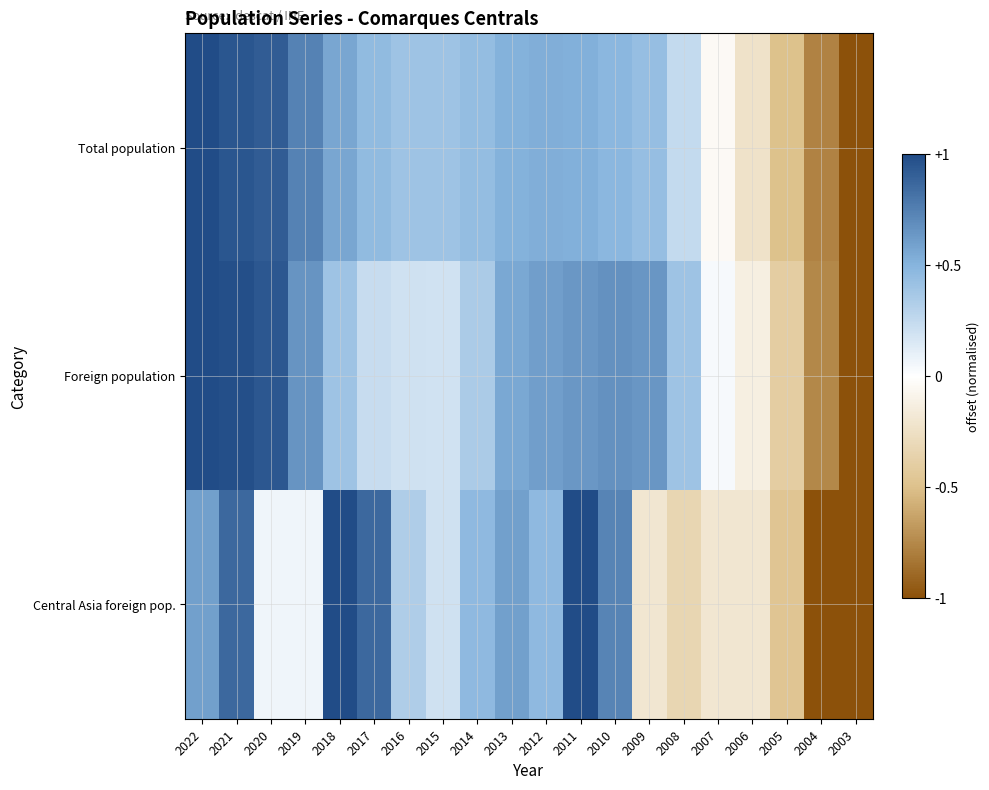

Reading left to right, transcribe all the data shown in this chart.

Total population: 2022=1.0	2021=1.0	2020=0.9	2019=0.7	2018=0.6	2017=0.5	2016=0.4	2015=0.4	2014=0.4	2013=0.5	2012=0.5	2011=0.5	2010=0.5	2009=0.4	2008=0.2	2007=-0.0	2006=-0.2	2005=-0.5	2004=-0.8	2003=-1.0
Foreign population: 2022=1.0	2021=1.0	2020=0.9	2019=0.7	2018=0.4	2017=0.2	2016=0.2	2015=0.2	2014=0.4	2013=0.6	2012=0.6	2011=0.6	2010=0.7	2009=0.6	2008=0.4	2007=0.0	2006=-0.1	2005=-0.4	2004=-0.8	2003=-1.0
Central Asia foreign pop.: 2022=0.6	2021=0.9	2020=0.1	2019=0.1	2018=1.0	2017=0.9	2016=0.3	2015=0.2	2014=0.5	2013=0.6	2012=0.5	2011=1.0	2010=0.7	2009=-0.2	2008=-0.3	2007=-0.2	2006=-0.2	2005=-0.5	2004=-1.0	2003=-1.0